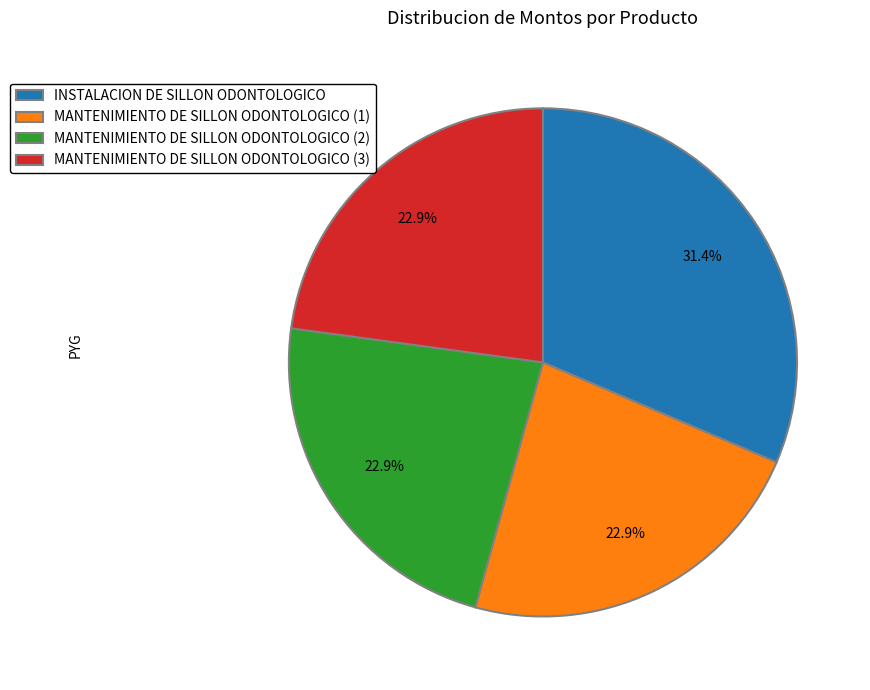

To the nearest percent, what is the average slice percentage?

25%